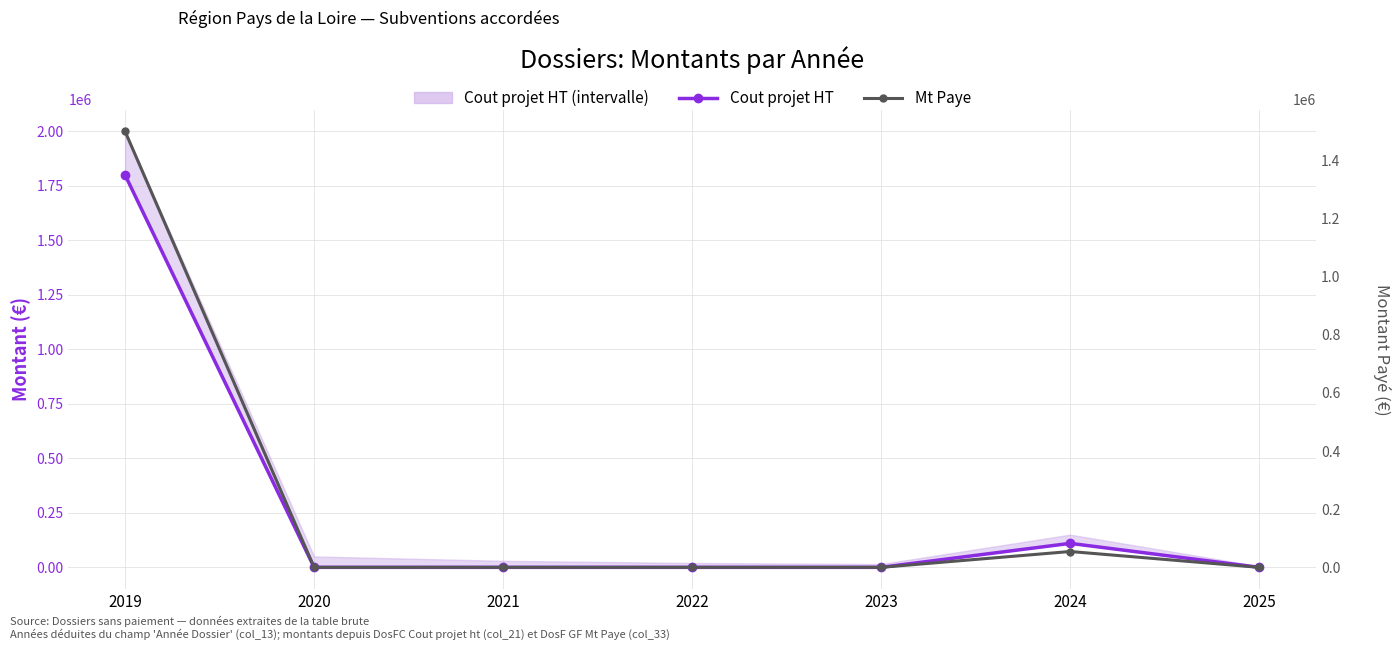

True or false: Cout projet HT and Mt Paye intersect in this chart.

False